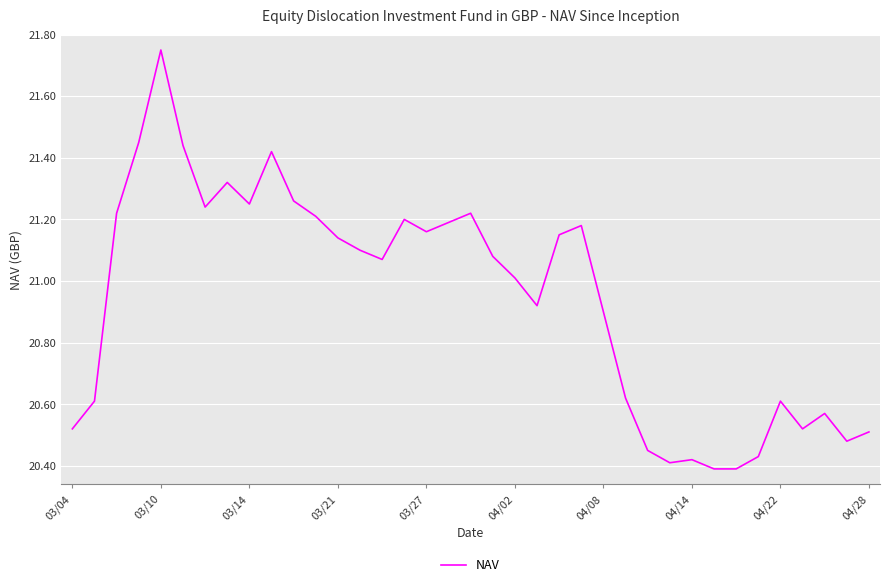

What is the difference between the maximum and minimum values?

1.4